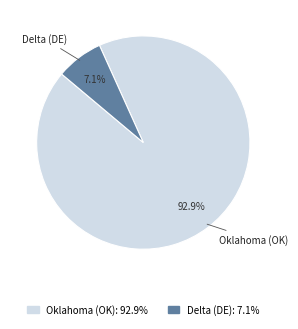

Is there any slice that represents more than half of the pie?

Yes